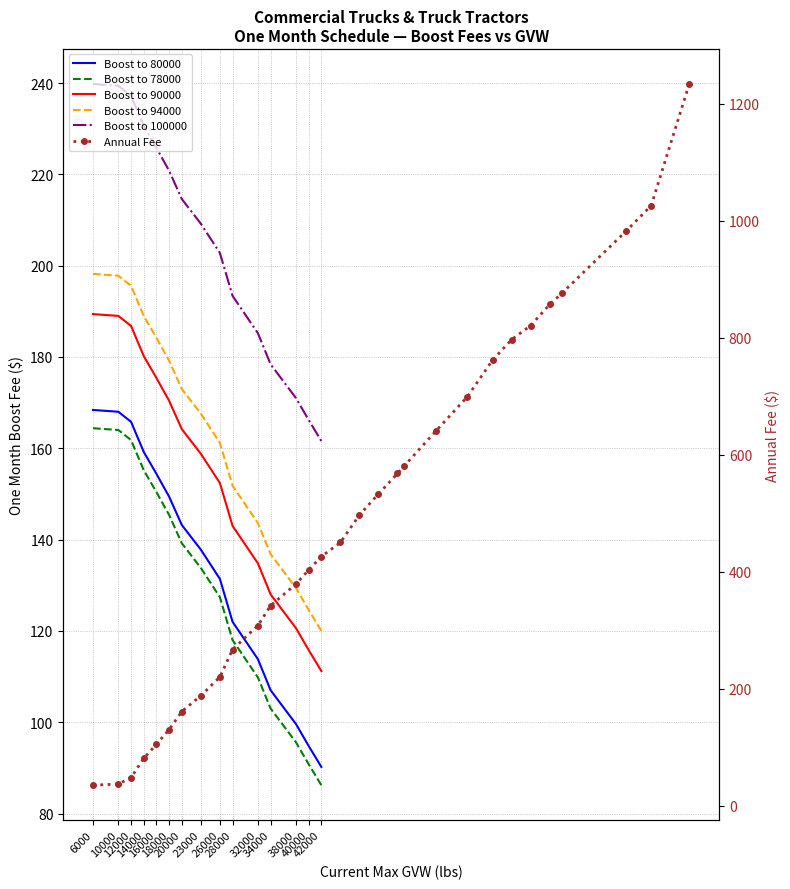

True or false: GVW 6000 and Annual Fee cross at least once.

False